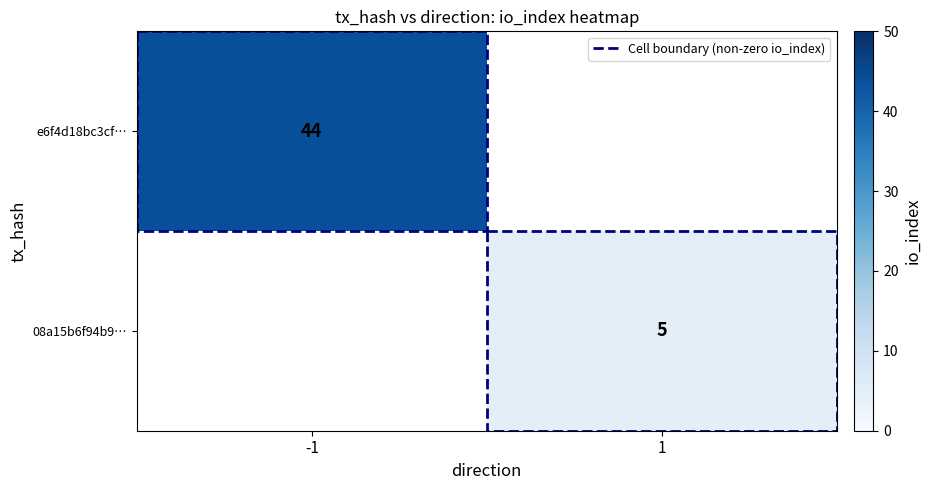

The 08a15b6f94b9… series shows 5 at 1. True or false?

True